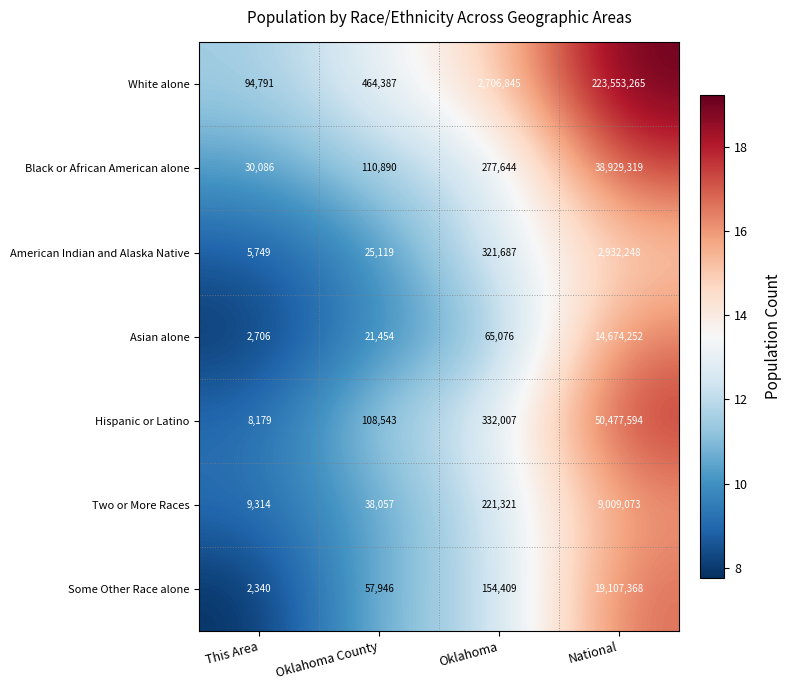

Which series has the largest total across all categories?

White alone